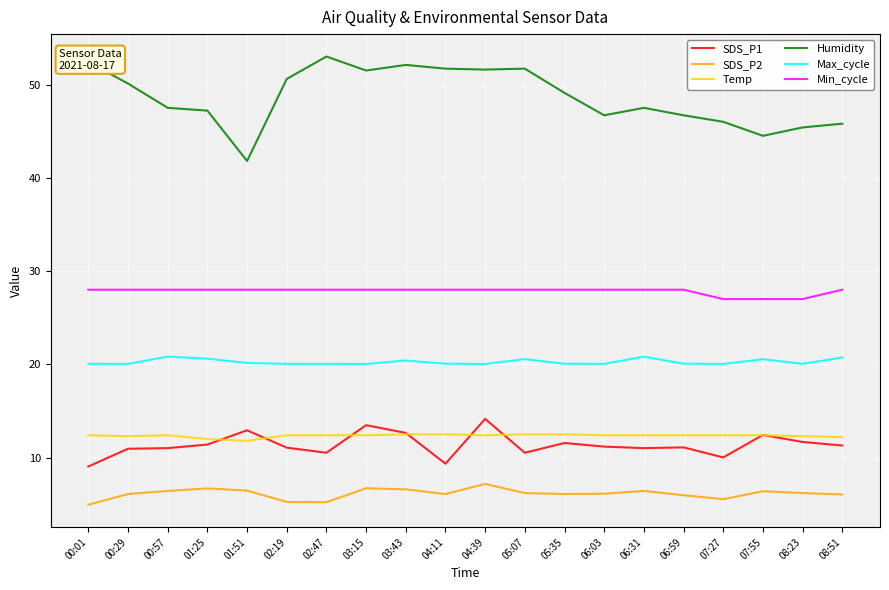

How many lines are shown in the chart?

6